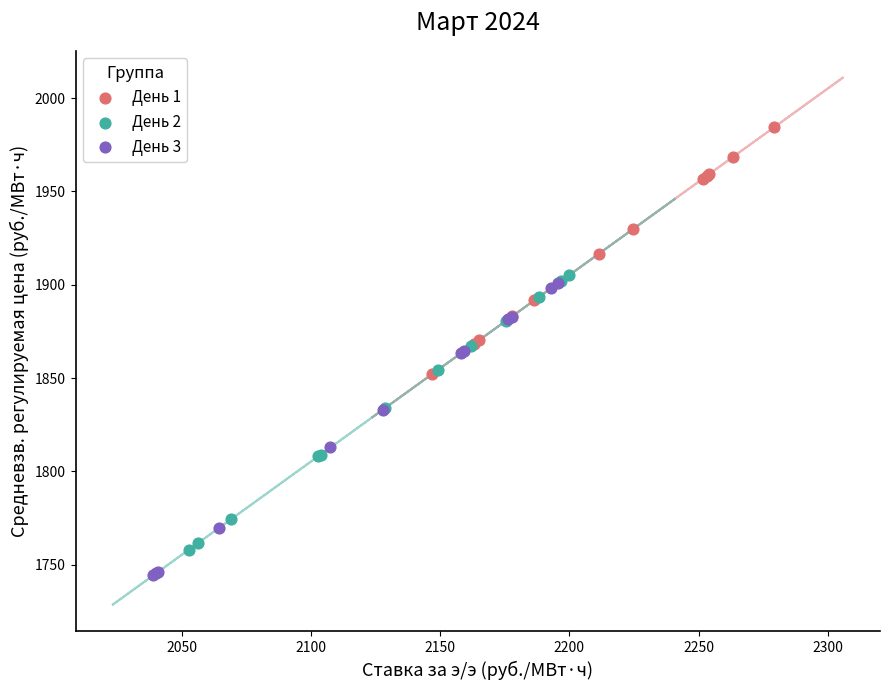

What are all the series names shown in the legend?

День 1, День 2, День 3